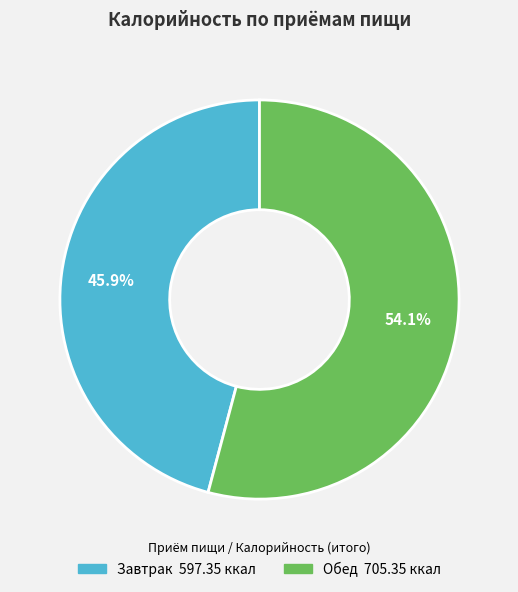

What is the smallest slice in the pie chart?

Завтрак